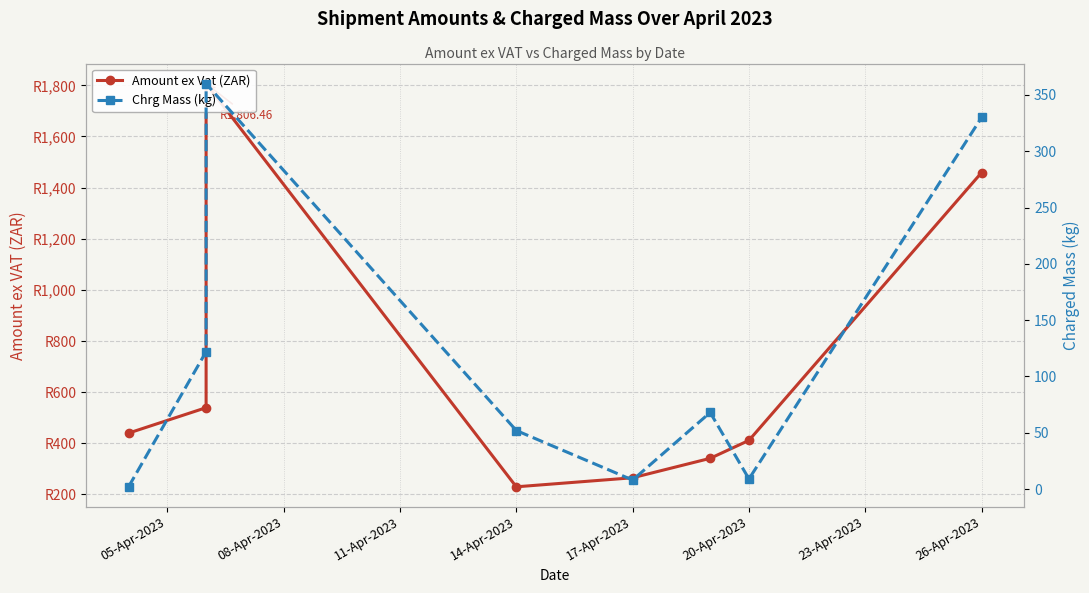

What is the value of the Chrg Mass (kg) point at the 7th from the left?

9.0